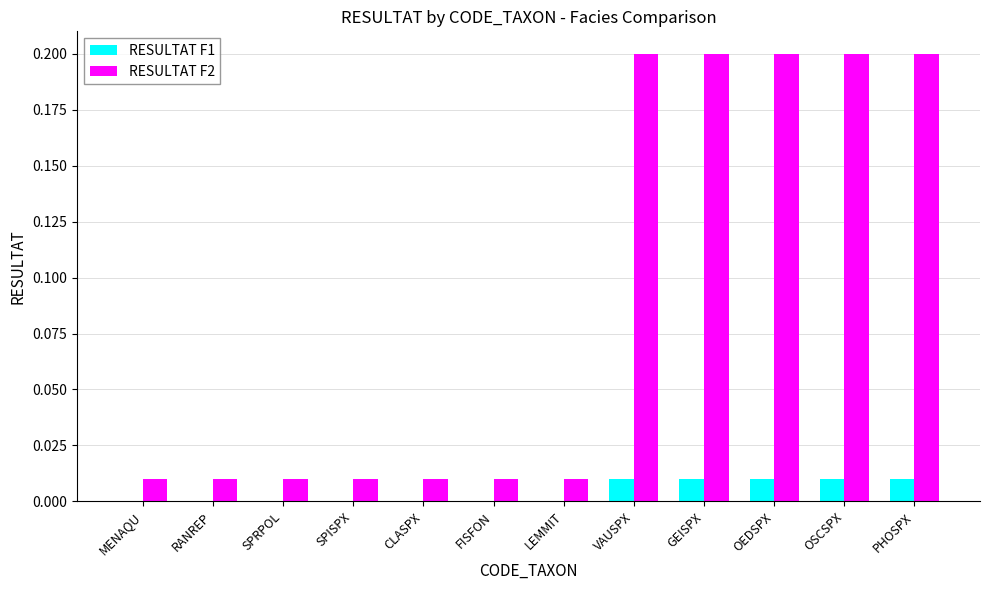

Which series has the largest range (max minus min)?

RESULTAT F2